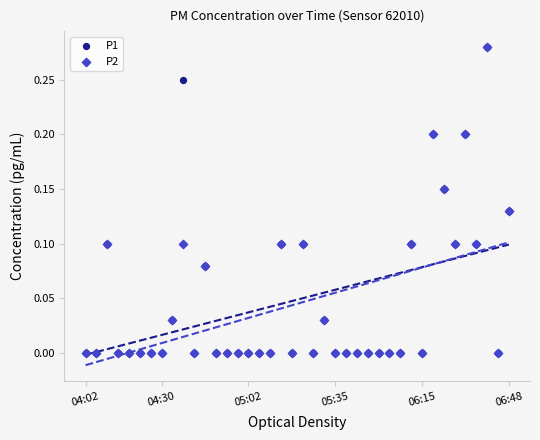

What are all the series names shown in the legend?

P1, P2